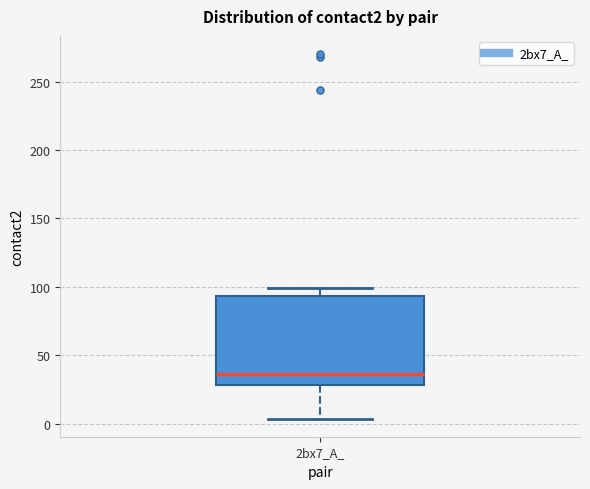

Transcribe this box plot: give where the median line is, the range the box spans, and where the two whiskers end, as read against the y-axis. The values are not printed on the chart, so give them approximately, as read against the axis.

median 35, box 30 to 95, whiskers 5 to 100